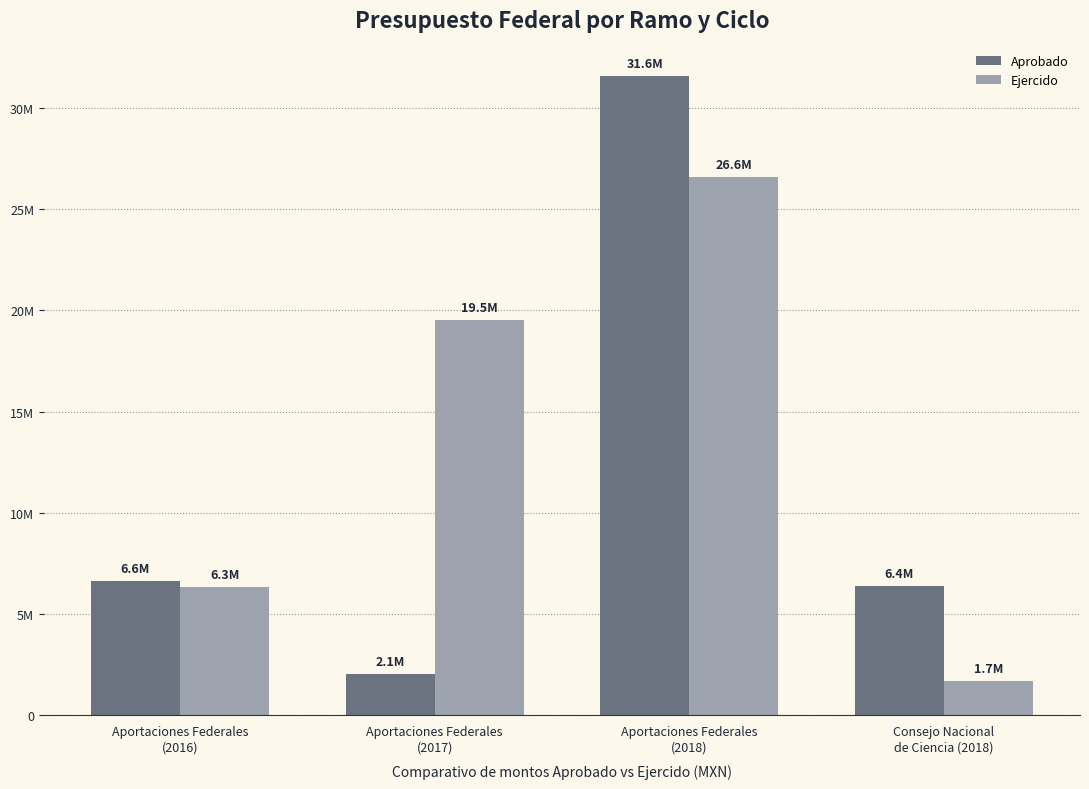

Does the chart contain any negative values?

No